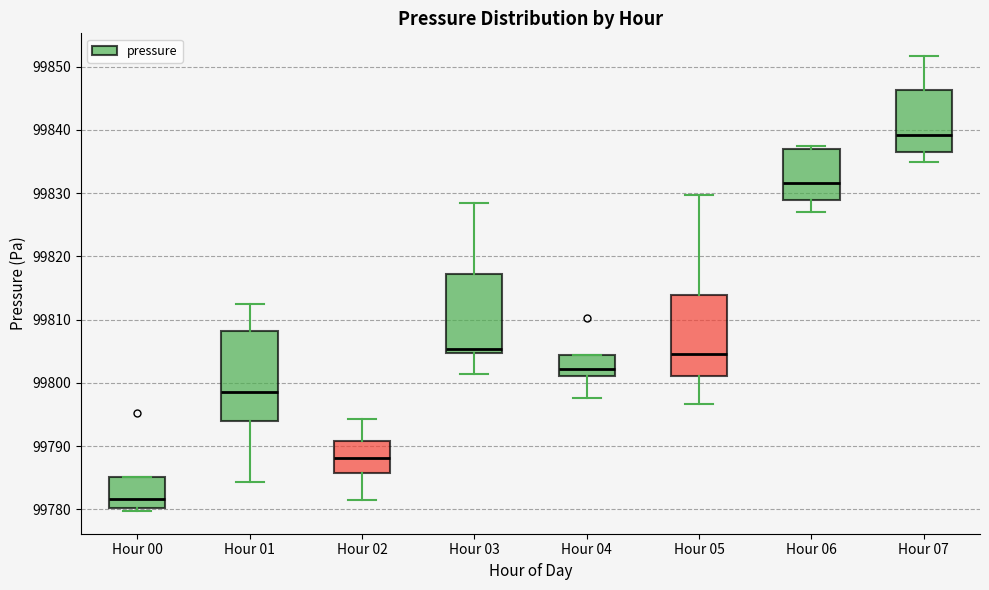

Which box is the tallest, from its lower edge to its upper edge?

Hour 01